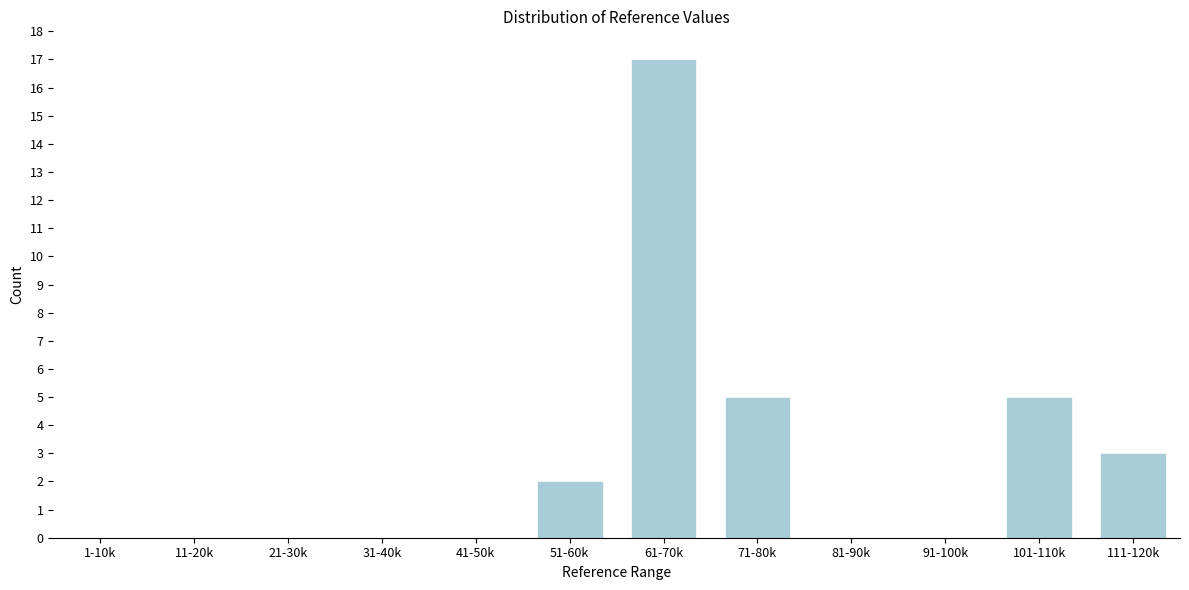

Reading left to right, list all the values displayed in this chart.

1-10k=0	11-20k=0	21-30k=0	31-40k=0	41-50k=0	51-60k=2	61-70k=17	71-80k=5	81-90k=0	91-100k=0	101-110k=5	111-120k=3